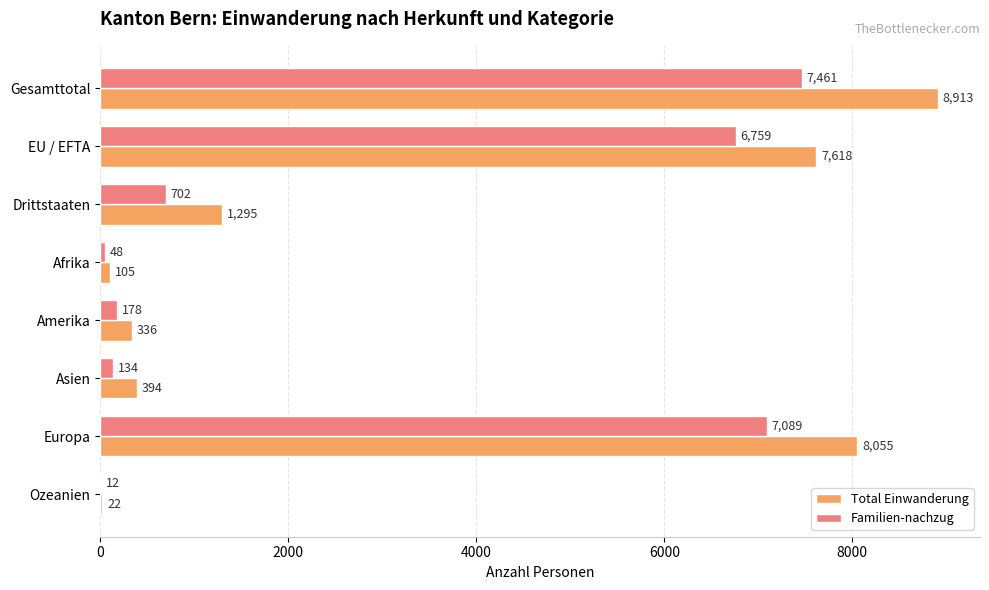

Is it true that Total Einwanderung equals 22 at Ozeanien?

True